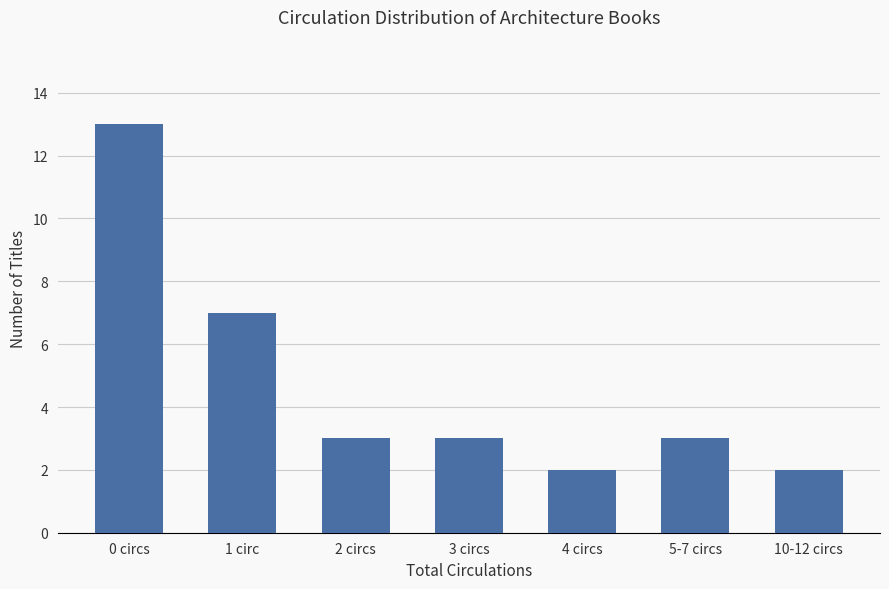

What is the label of the 7th bar from the left?

10-12 circs